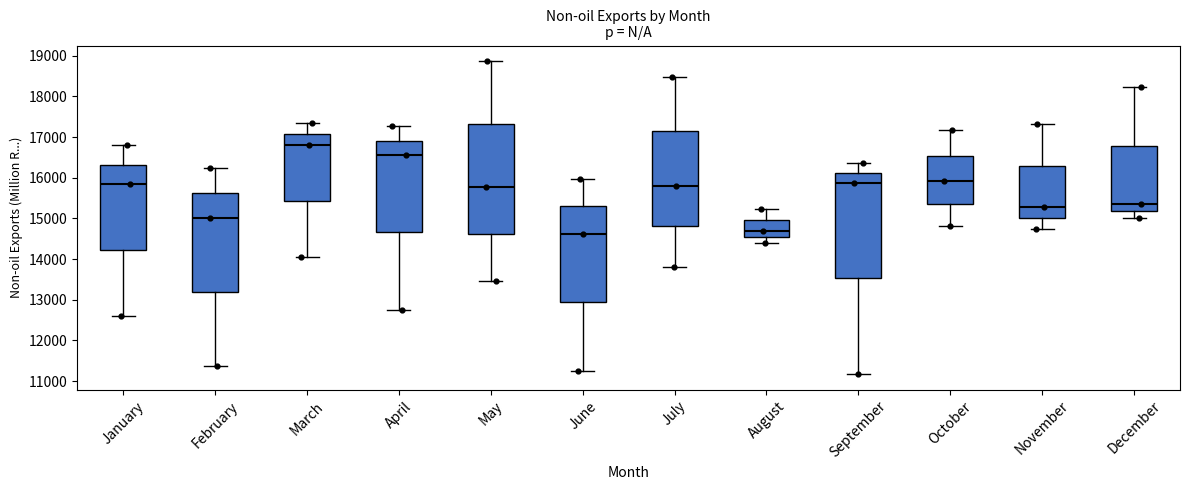

Which box's median line is the highest?

March